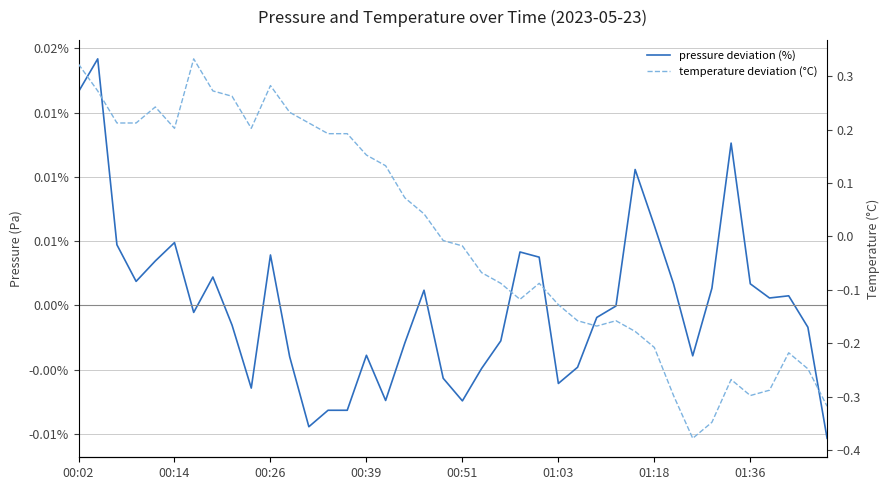

What is the smallest value displayed?

-0.4